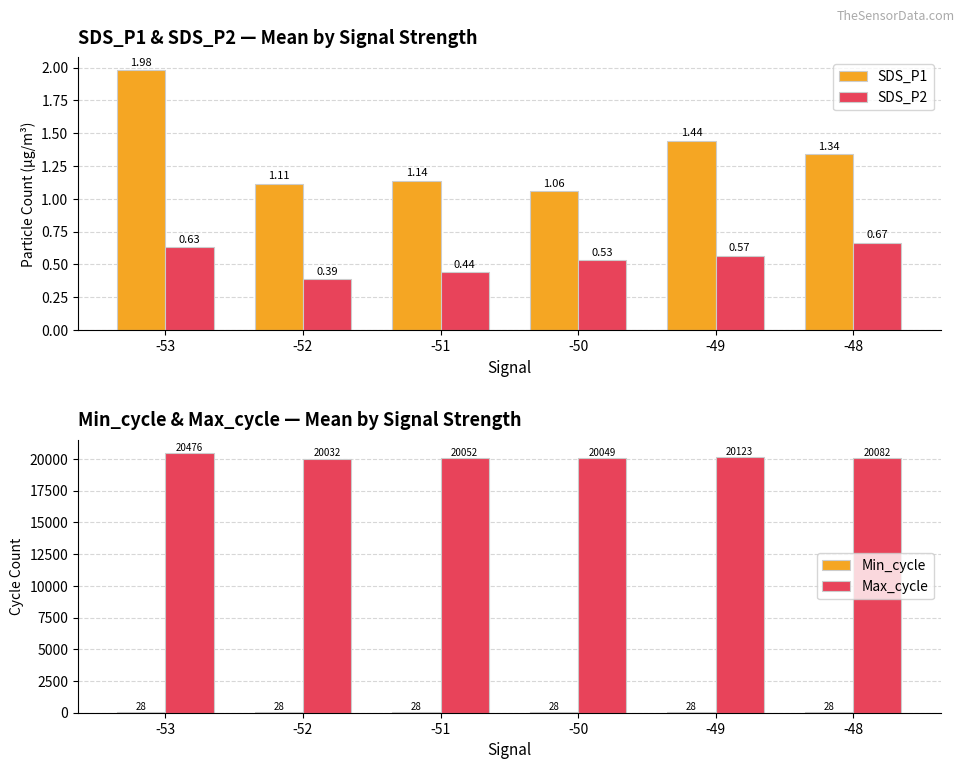

Reading left to right, list all the values displayed in this chart.

SDS_P1: -53=2.0	-52=1.1	-51=1.1	-50=1.1	-49=1.4	-48=1.3
SDS_P2: -53=0.6	-52=0.4	-51=0.4	-50=0.5	-49=0.6	-48=0.7
Min_cycle: -53=28.0	-52=28.0	-51=28.0	-50=28.0	-49=28.0	-48=28.0
Max_cycle: -53=20476.0	-52=20032.0	-51=20051.5	-50=20049.4	-49=20122.8	-48=20082.5